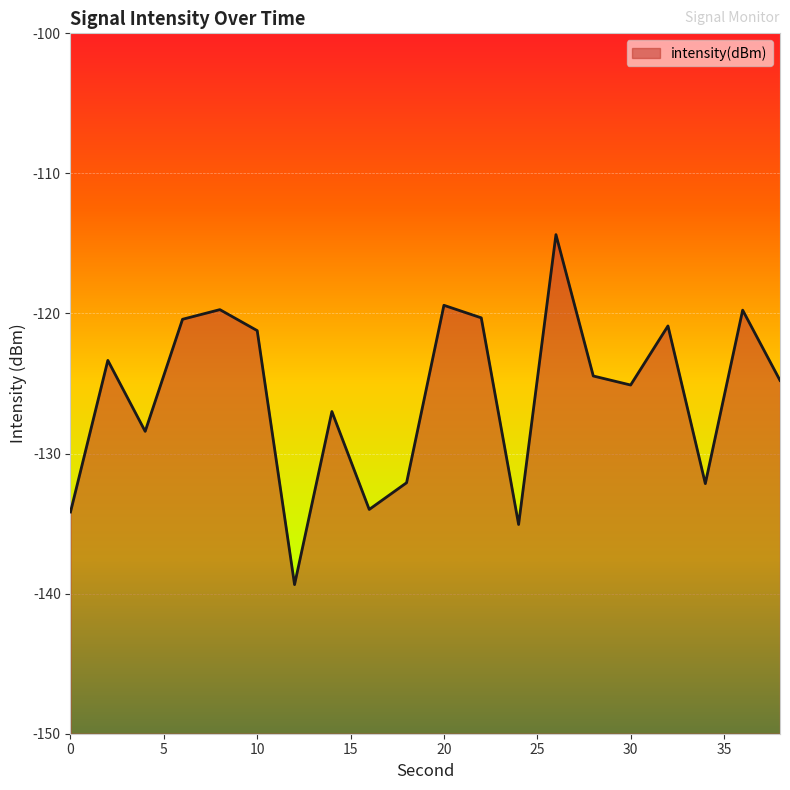

The chart shows a value of -220.9 at 30. True or false?

False